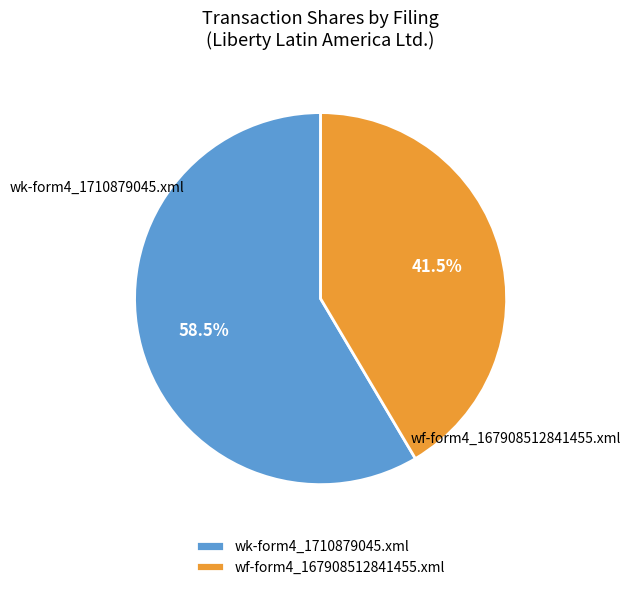

To the nearest percent, what is the difference between the wf-form4_167908512841455.xml and wk-form4_1710879045.xml slice percentages?

17%